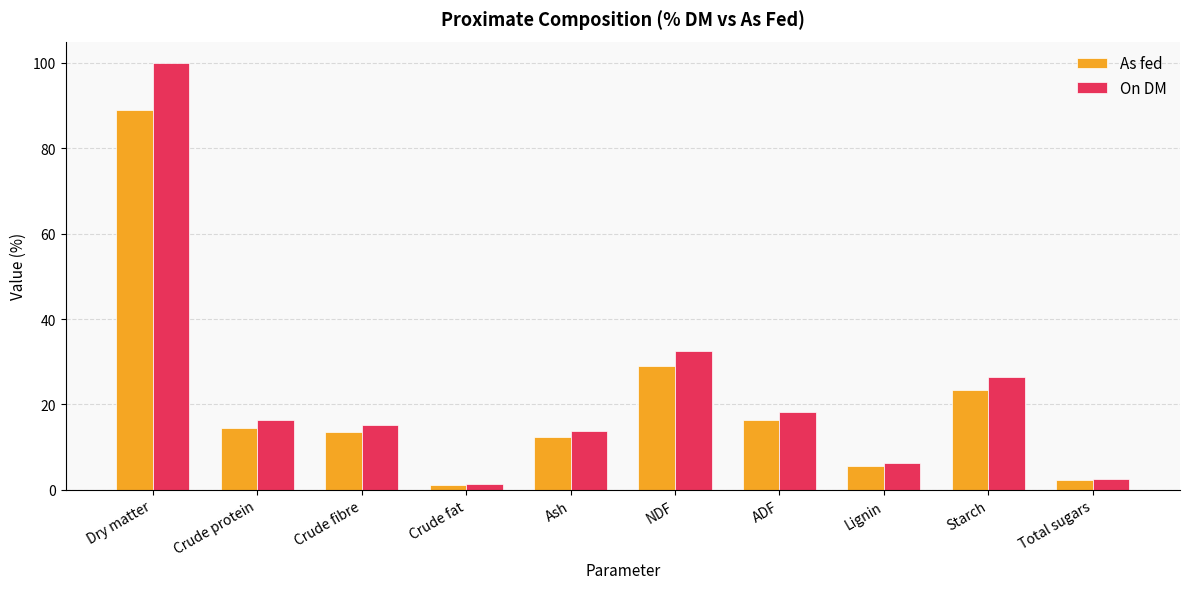

Is the value of As fed at ADF greater than the value of On DM at Total sugars?

Yes